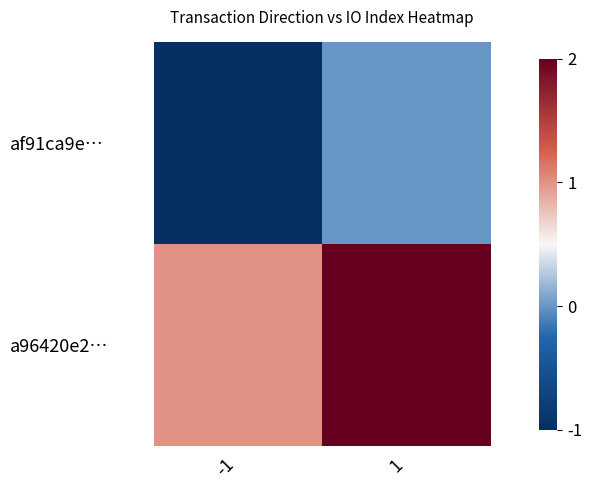

Reading right to left, list all the values displayed in this chart.

af91ca9e…: 1=0	-1=-1
a96420e2…: 1=2	-1=1